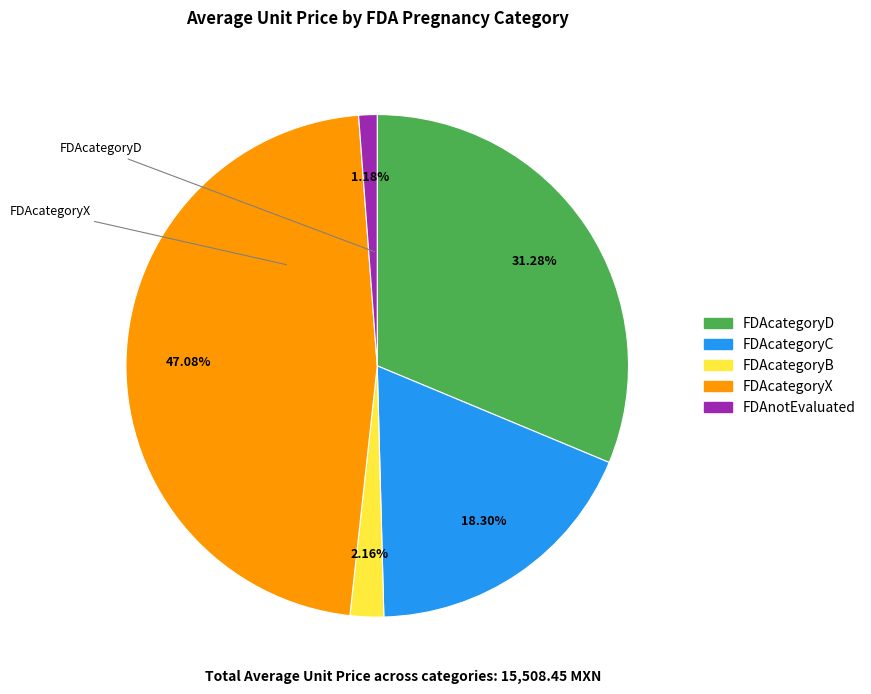

Between FDAcategoryC and FDAcategoryB, which is larger?

FDAcategoryC